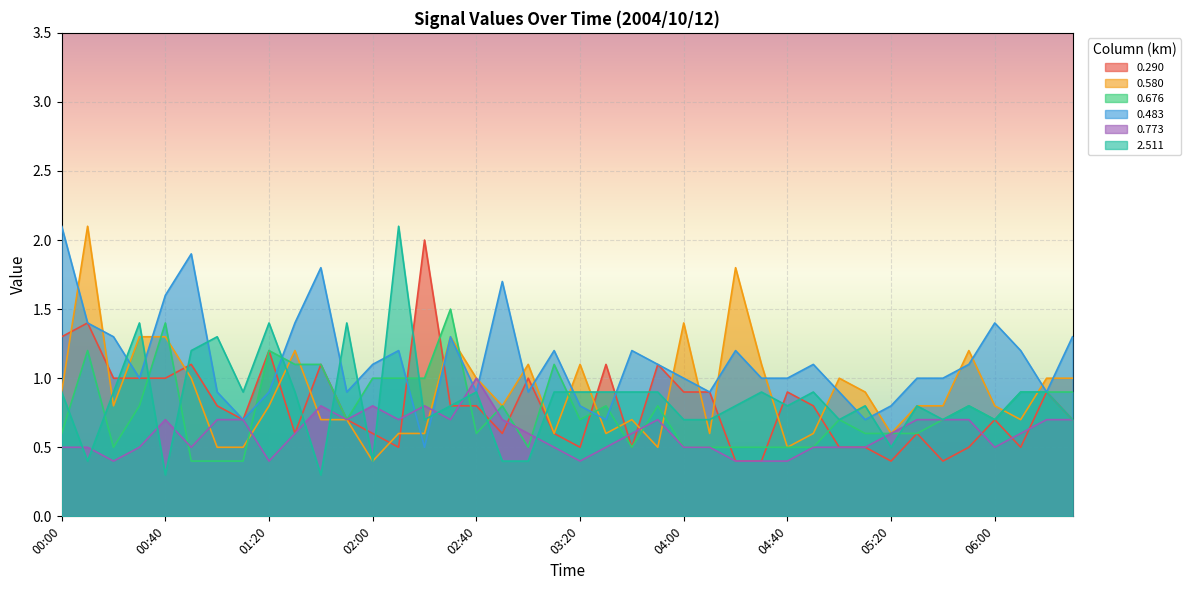

How many intersections are there between 0.773 and 0.483?

4